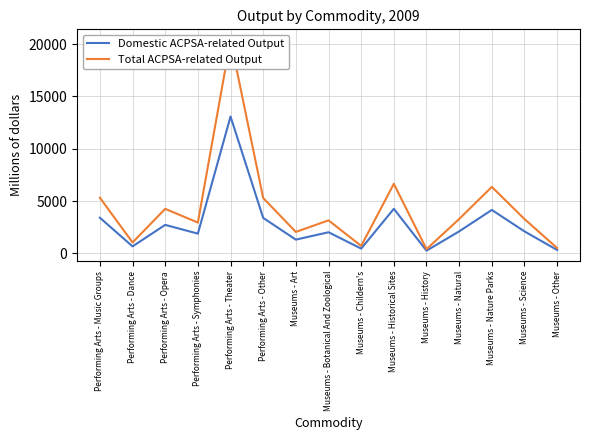

True or false: Domestic ACPSA-related Output and Total ACPSA-related Output intersect in this chart.

False